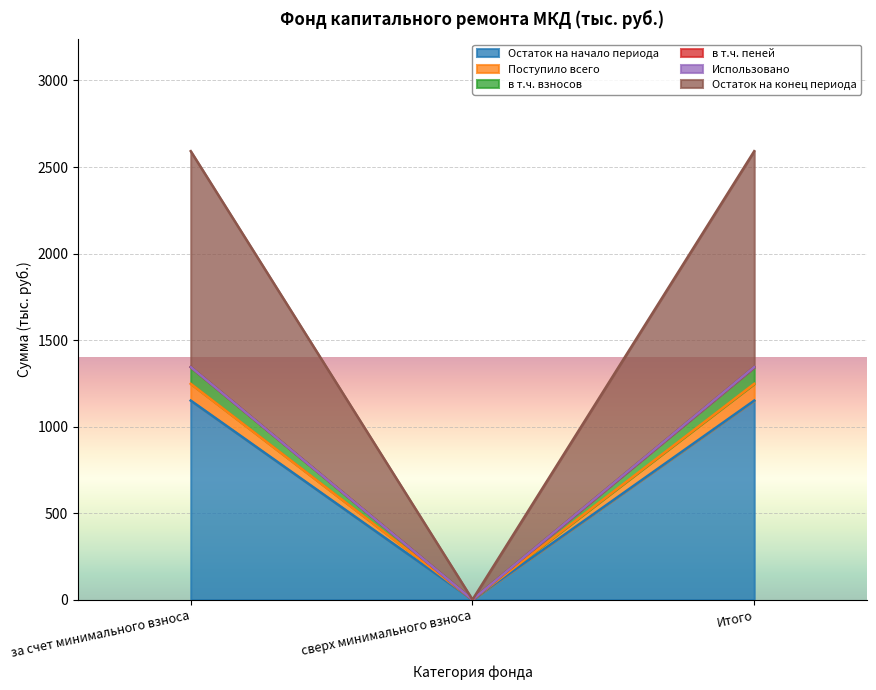

What is the highest value of the Остаток на начало периода series?

1150.4